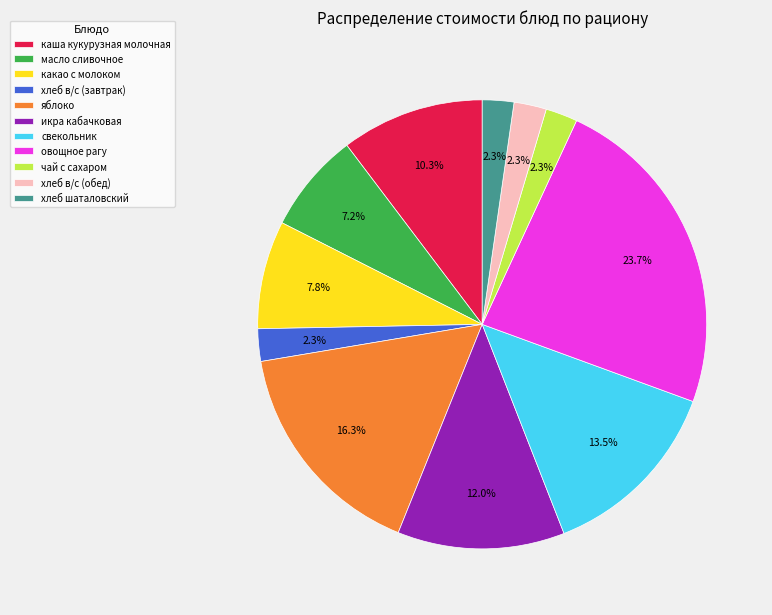

How many slices are in this pie chart?

11